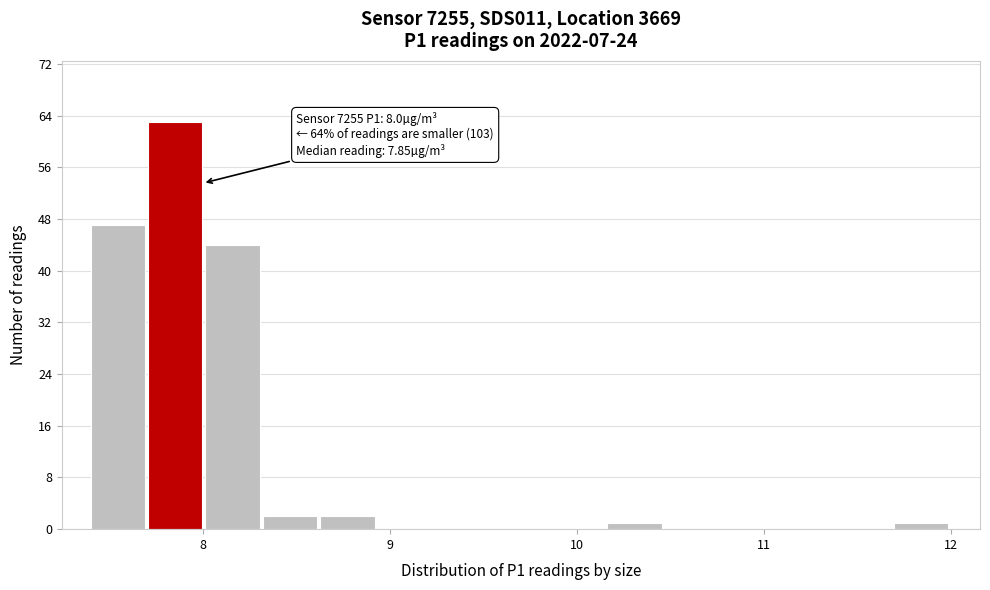

Around what value on the x-axis is the tallest bar? Give the approximate position of its centre, as read against the axis.

7.9